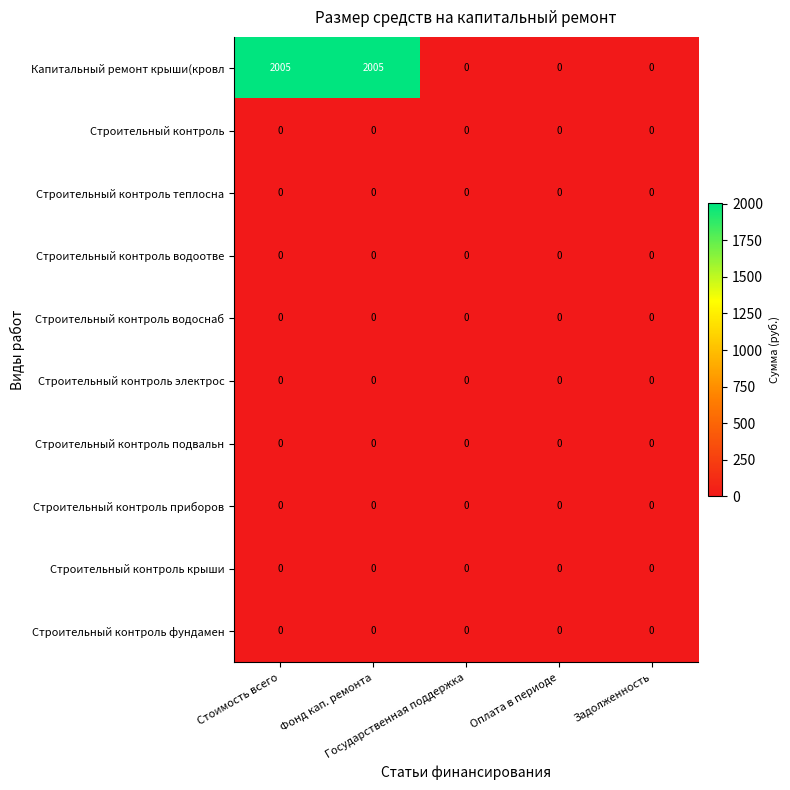

What is the greatest value displayed?

2005